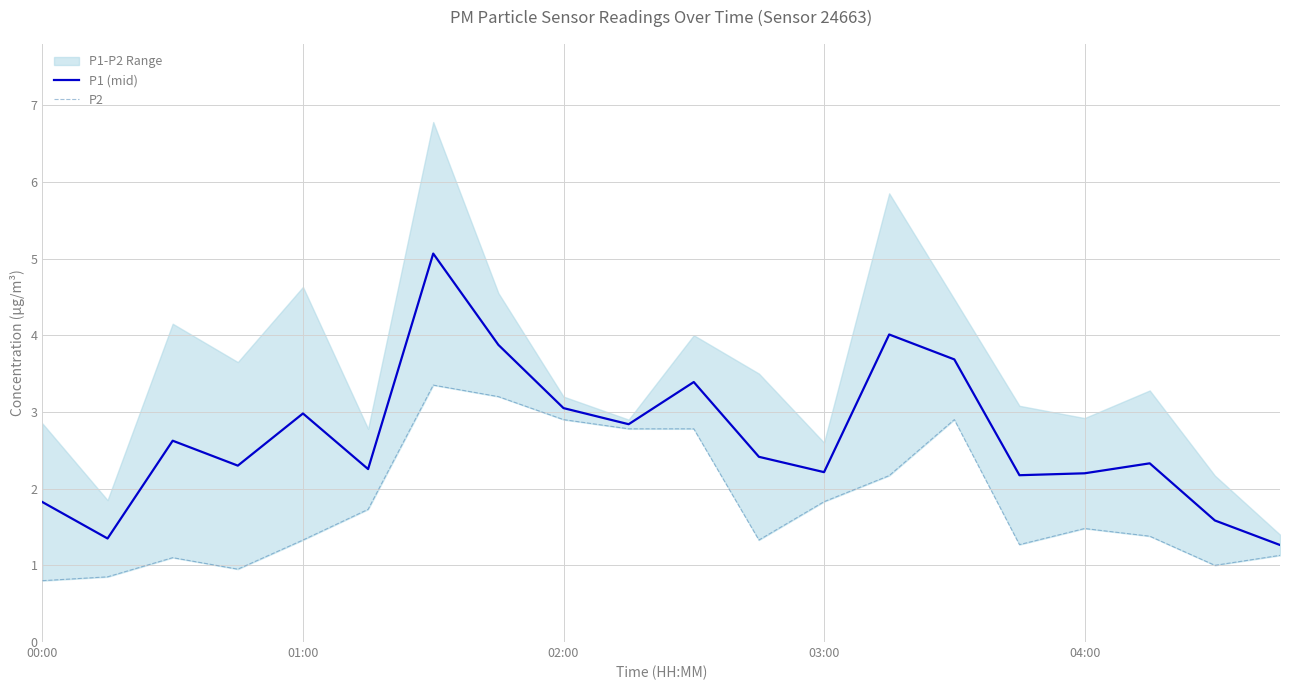

The value of P1 (mid) at 04:00 is 1.4. True or false?

False